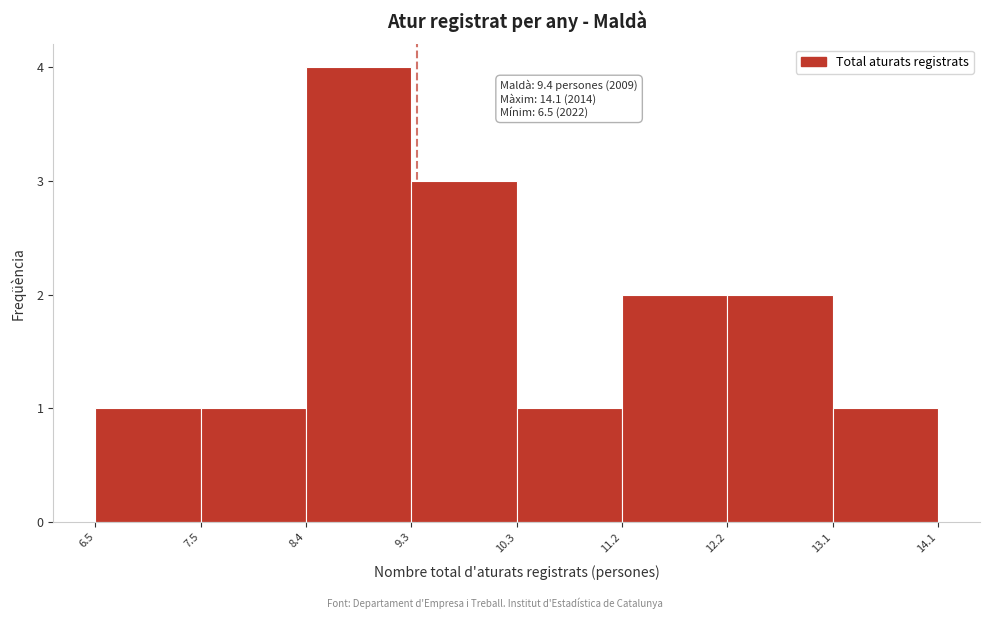

Over which range of the x-axis is the bar tallest?

8.4 to 9.3